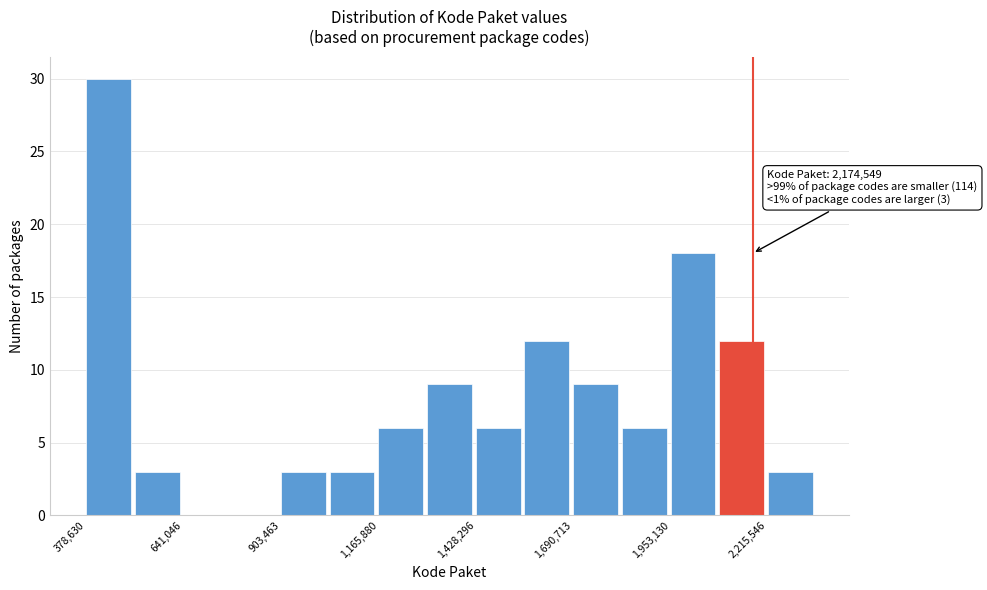

Around what value on the x-axis is the tallest bar? Give the approximate position of its centre, as read against the axis.

450000